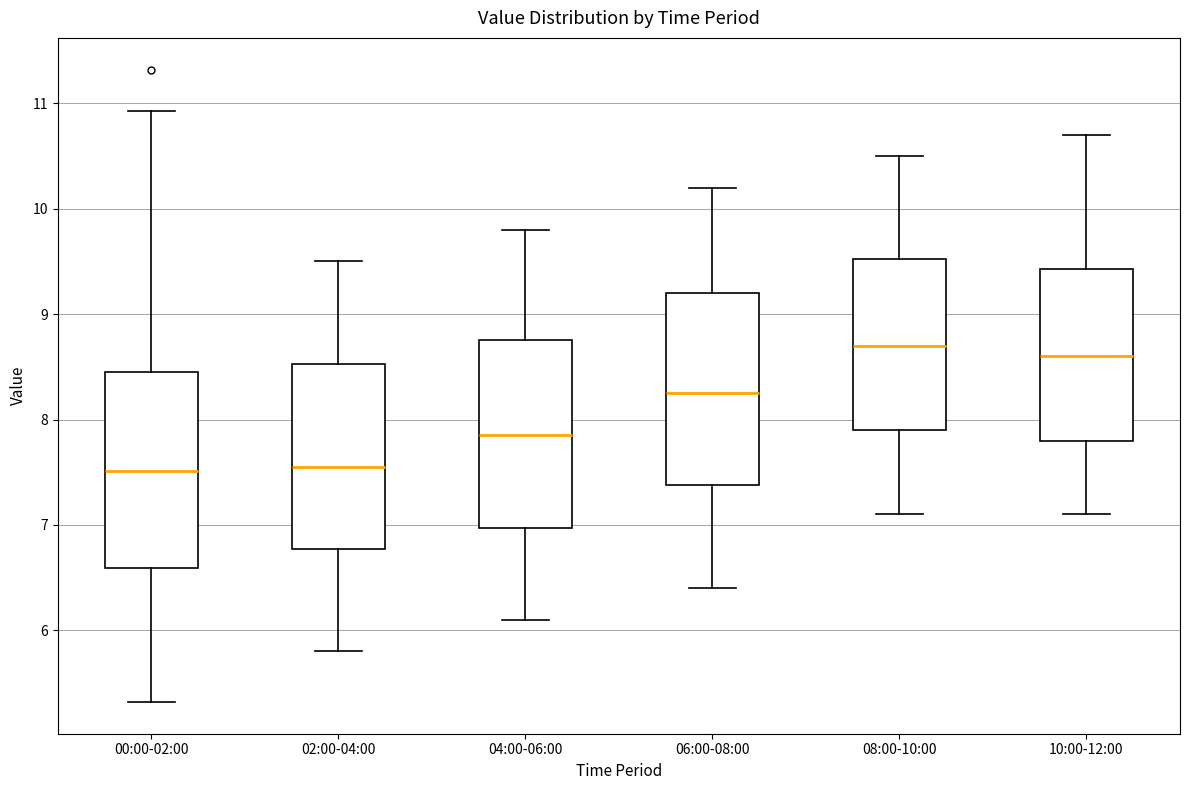

Where does the median line of the box for 10:00-12:00 sit on the y-axis? The values are not printed on the chart, so give them approximately, as read against the axis.

8.6